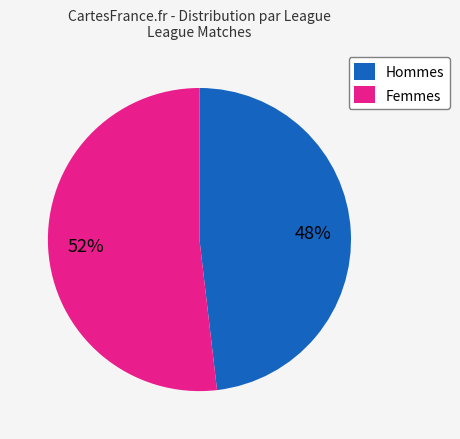

Rank the categories by value from highest to lowest.

Femmes, Hommes